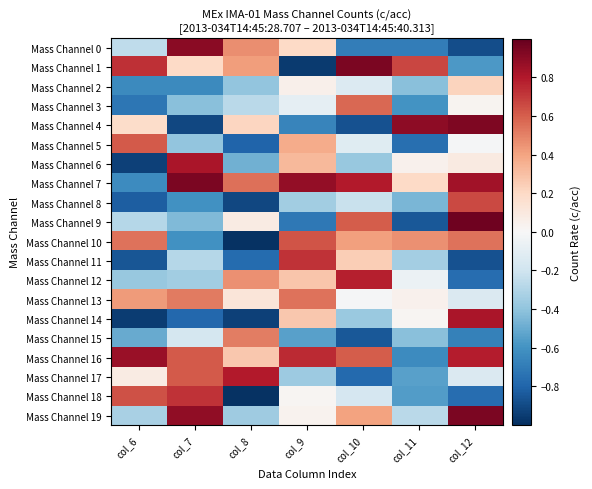

Which series has the largest range (max minus min)?

Mass Channel 1